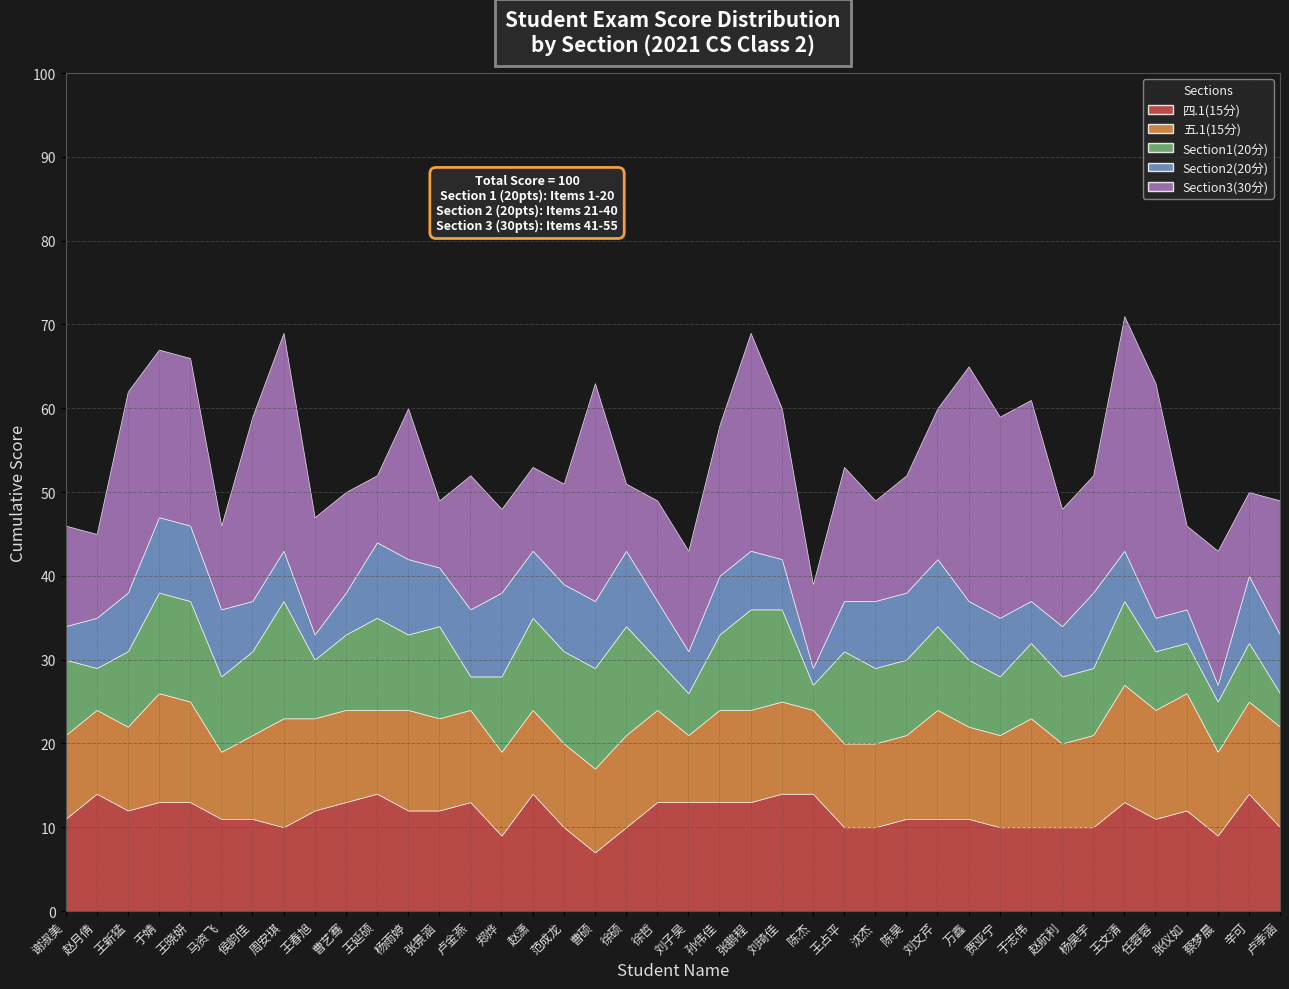

Where does the Section2(20分) series first go above 7?

于婧